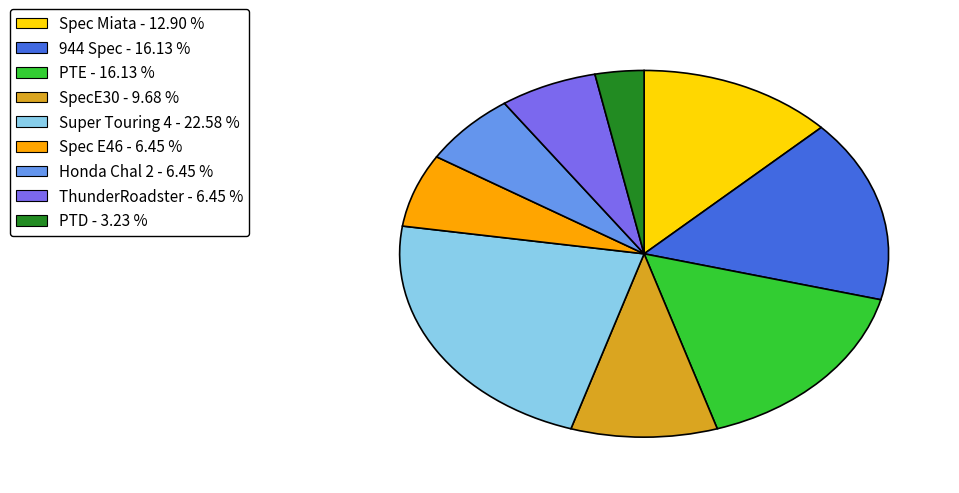

Is there any slice that represents more than half of the pie?

No